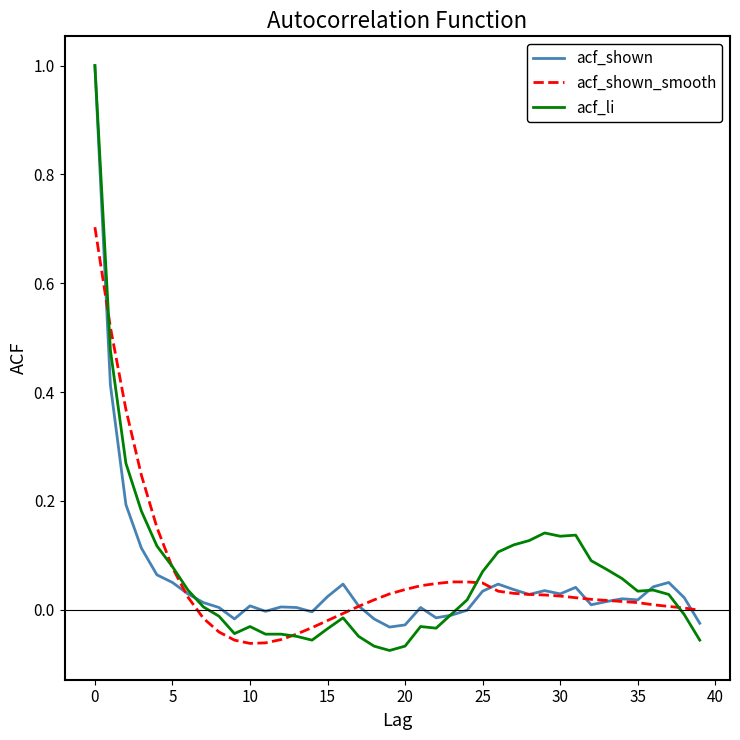

What is the maximum value for acf_shown?

1.0